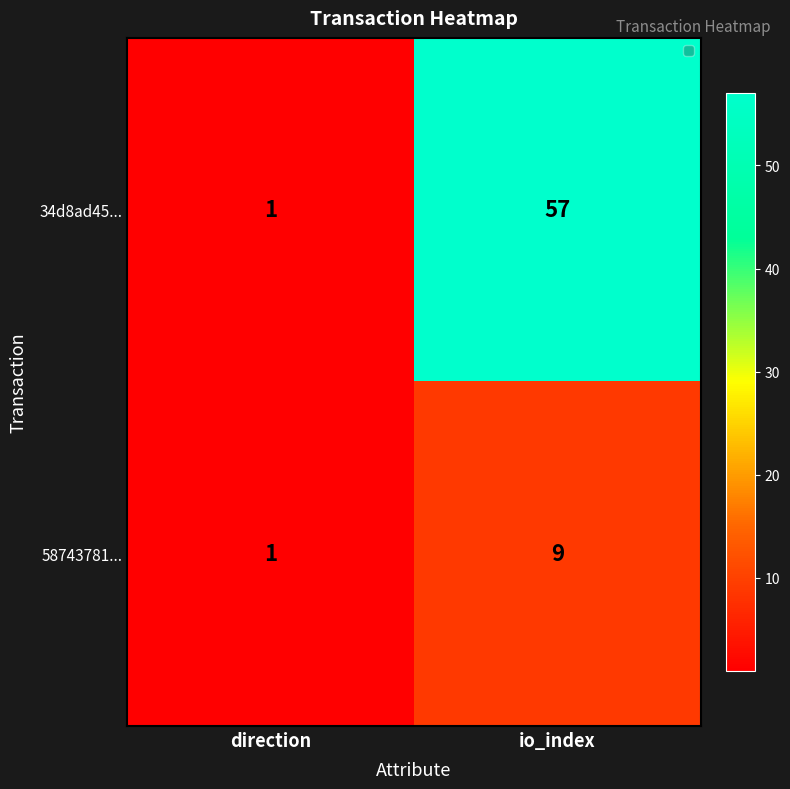

Rank the series by their maximum value, from highest to lowest.

34d8ad45..., 58743781...